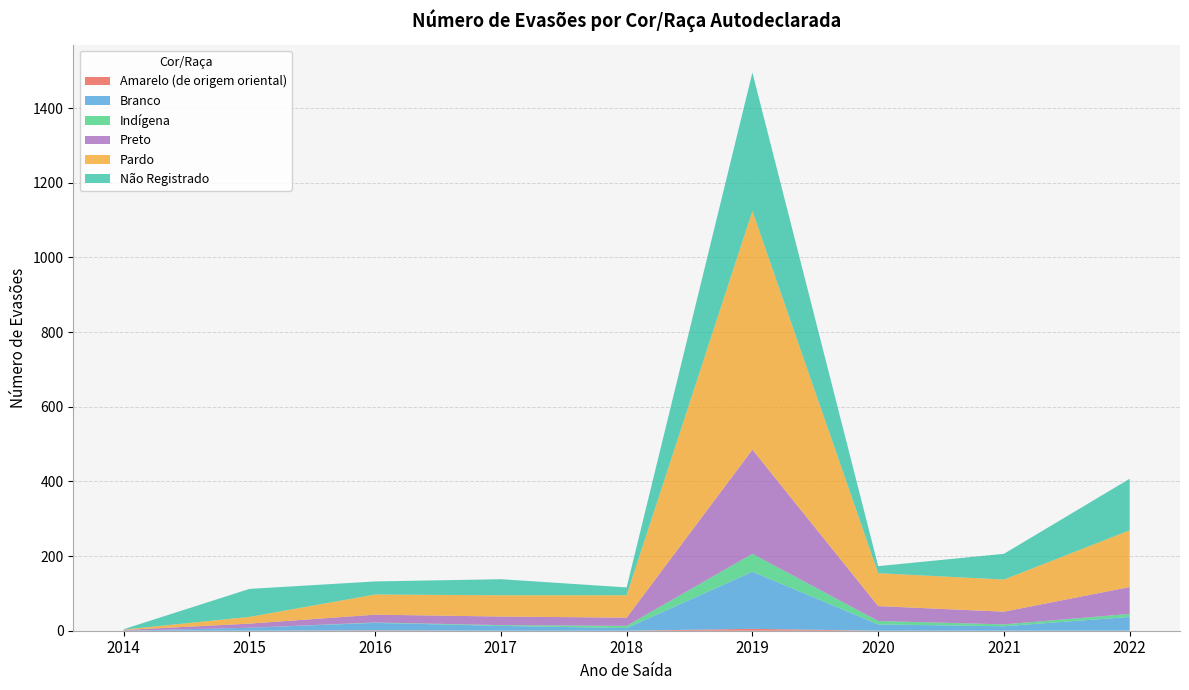

Reading right to left, transcribe all the data shown in this chart.

Amarelo (de origem oriental): 0	0	0	5	0	0	1	0	0
Branco: 37	12	17	153	7	13	20	8	0
Indígena: 8	5	9	48	6	2	1	0	0
Preto: 72	34	40	279	22	23	21	11	2
Pardo: 152	86	88	639	60	57	54	18	1
Não Registrado: 138	69	19	371	21	43	35	75	1